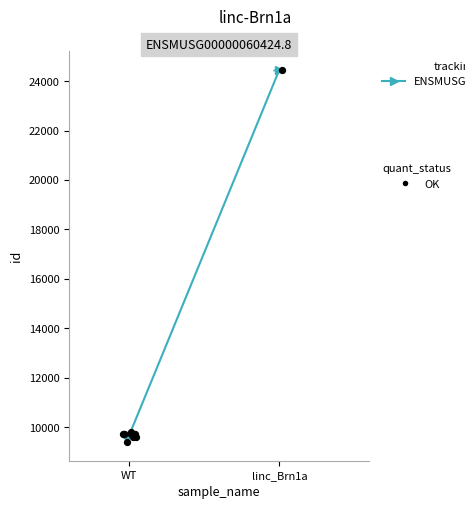

What is the change in value from WT to linc_Brn1a?

+14785.7